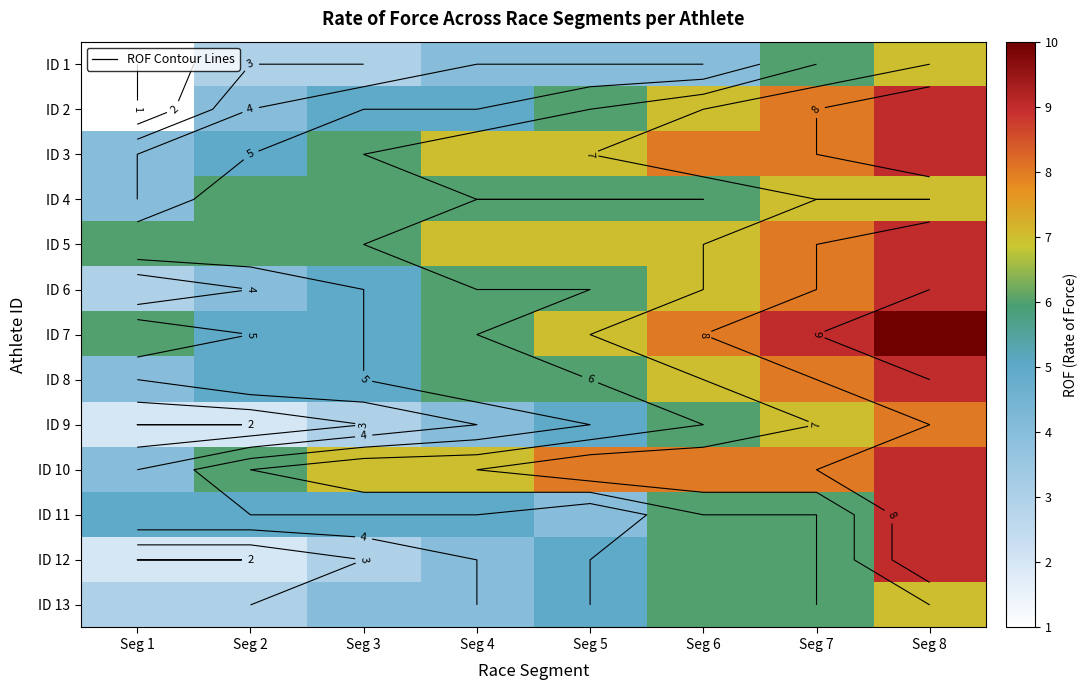

Between Seg 8 and Seg 7, which is larger?

Seg 8